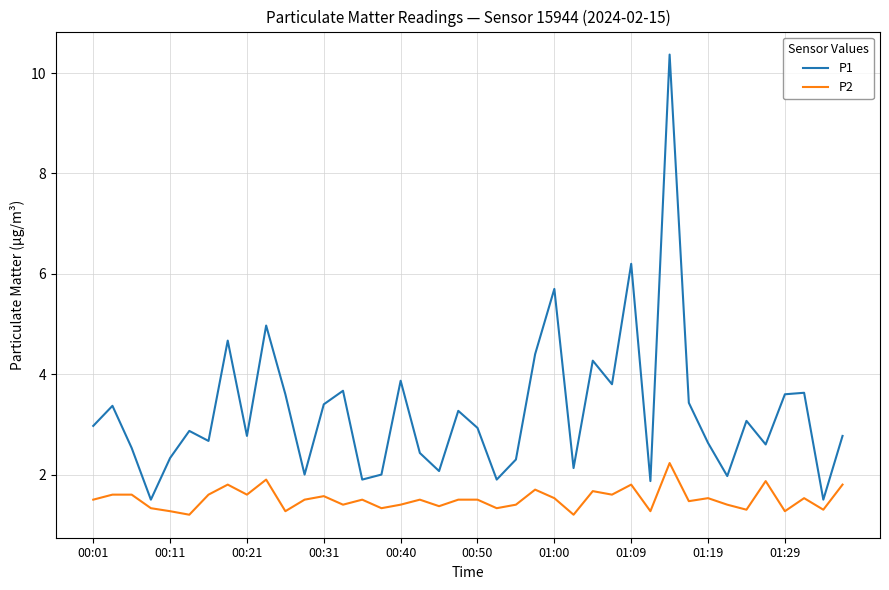

Does the chart have visible grid lines?

Yes